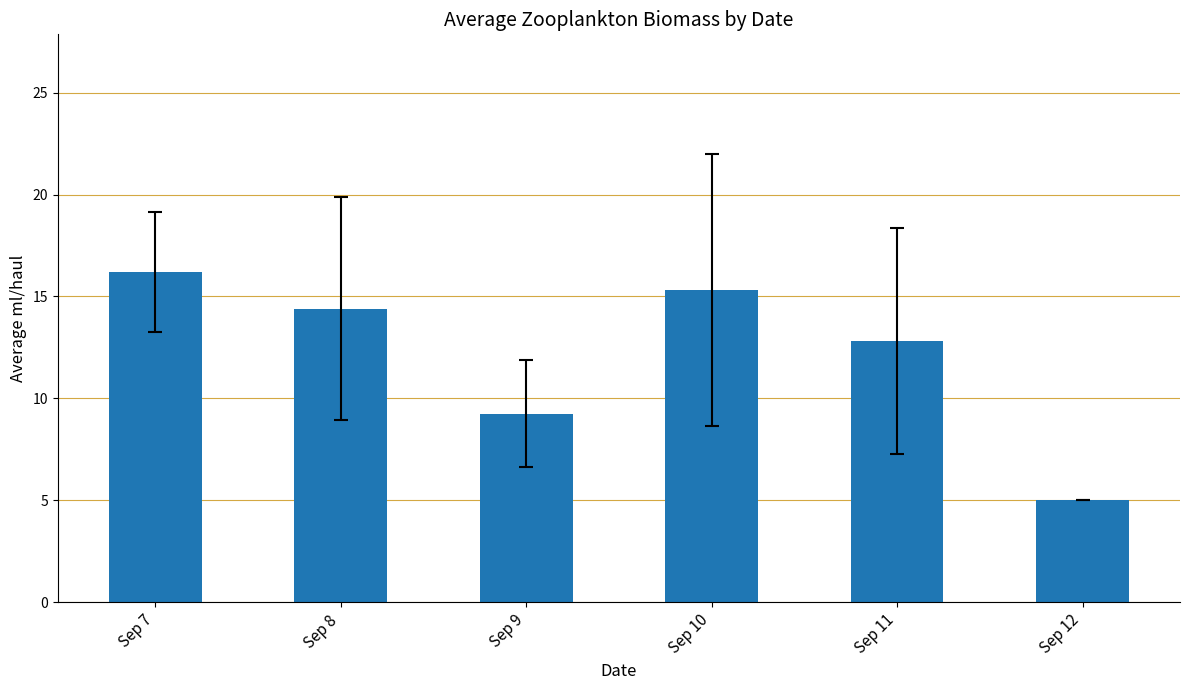

True or false: the data shows 8.7 at Sep 12.

False